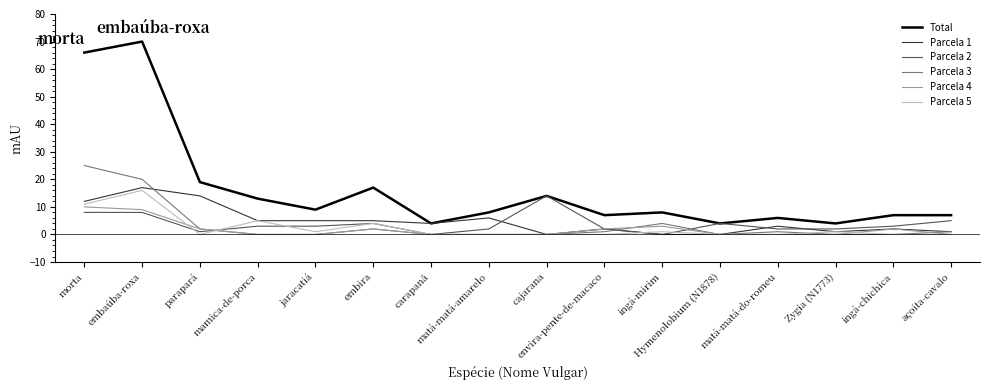

What is the spread (max minus min) of values at carapanã?

4